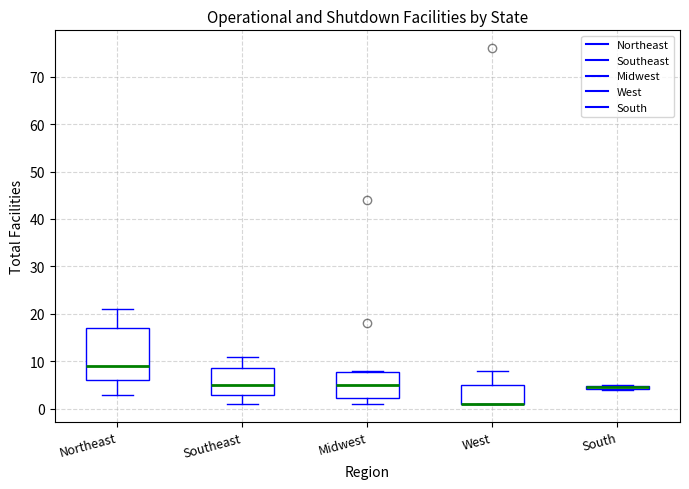

Where is the upper edge of the box for Midwest on the y-axis? The values are not printed on the chart, so give them approximately, as read against the axis.

8